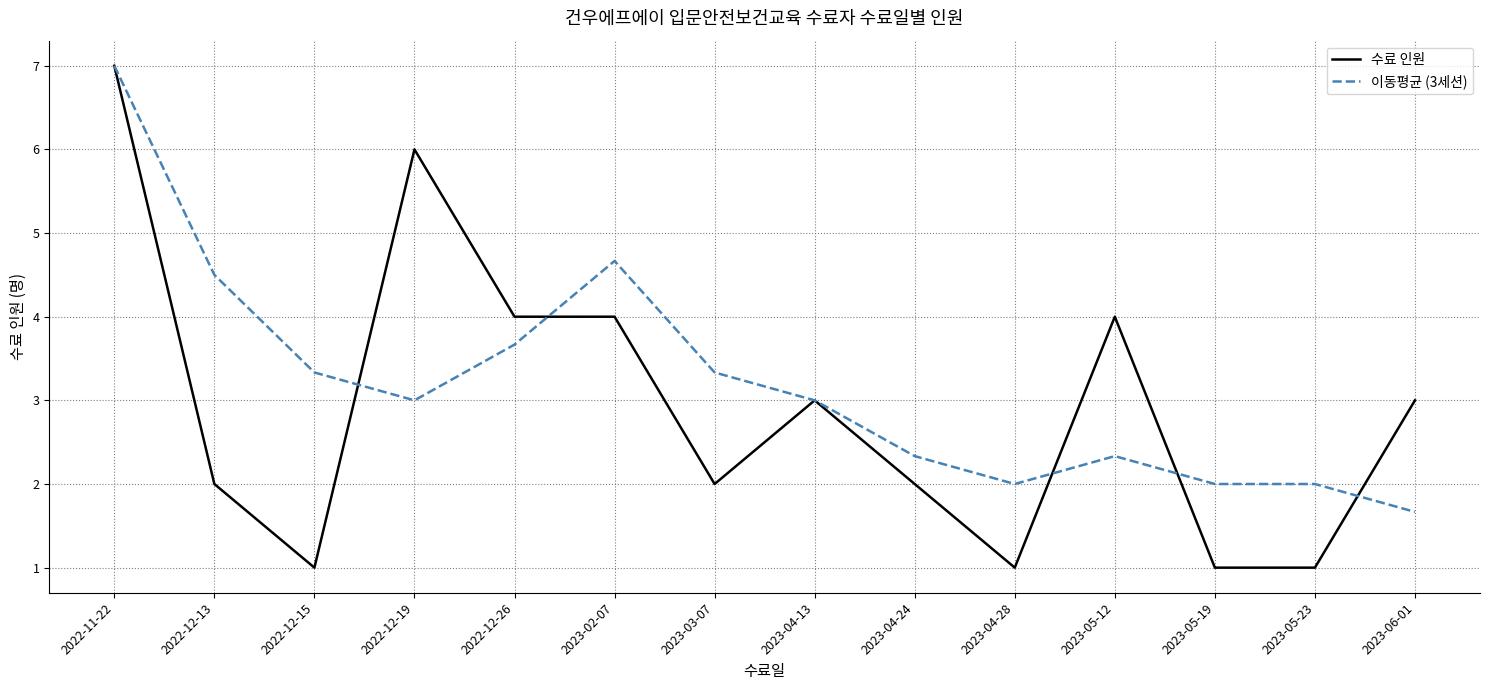

What position from the left is 2022-12-19?

4